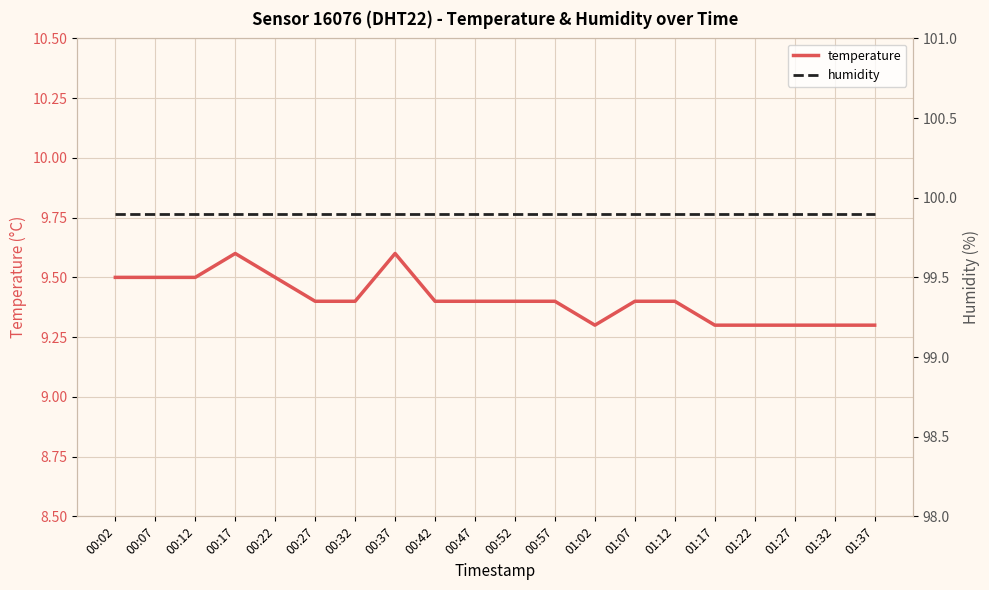

What is the label of the 5th point from the right?

01:17